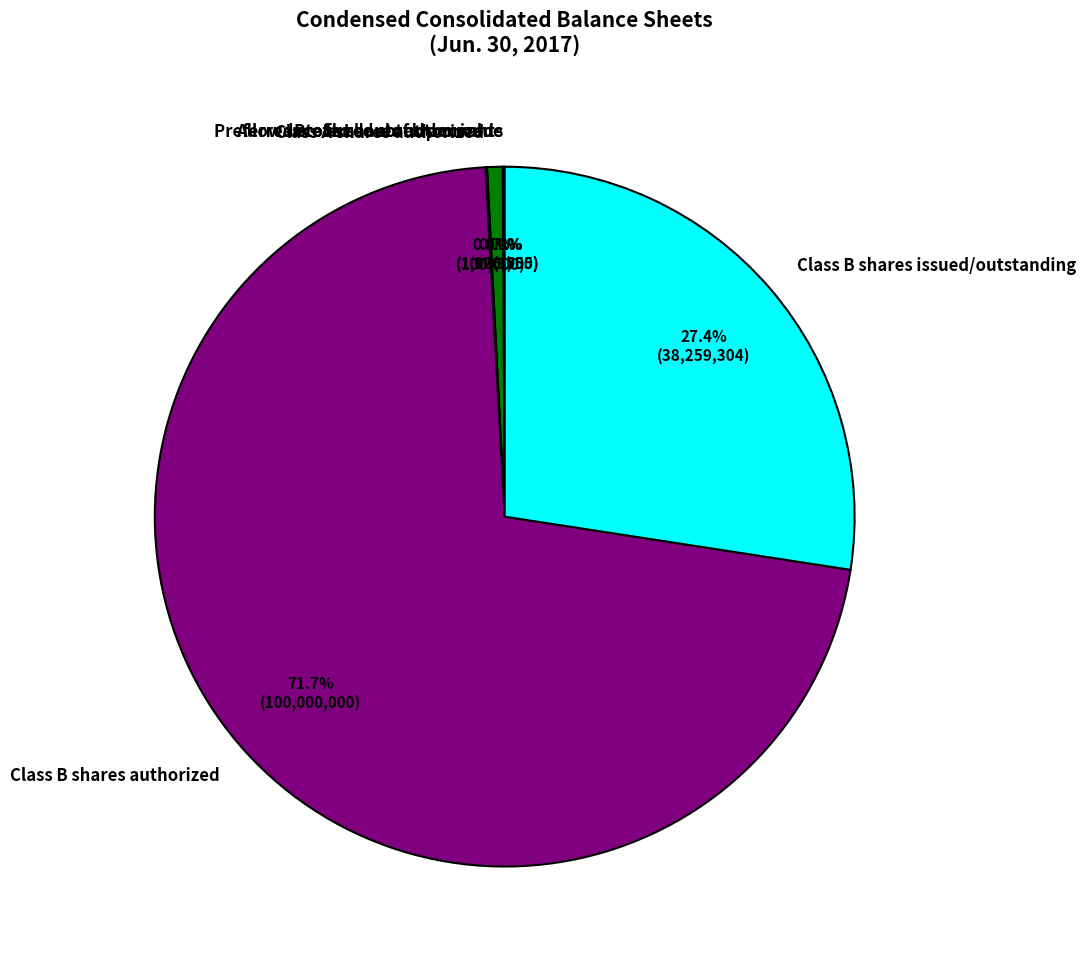

To the nearest percent, what percentage of the pie is Class B shares issued/outstanding?

27%